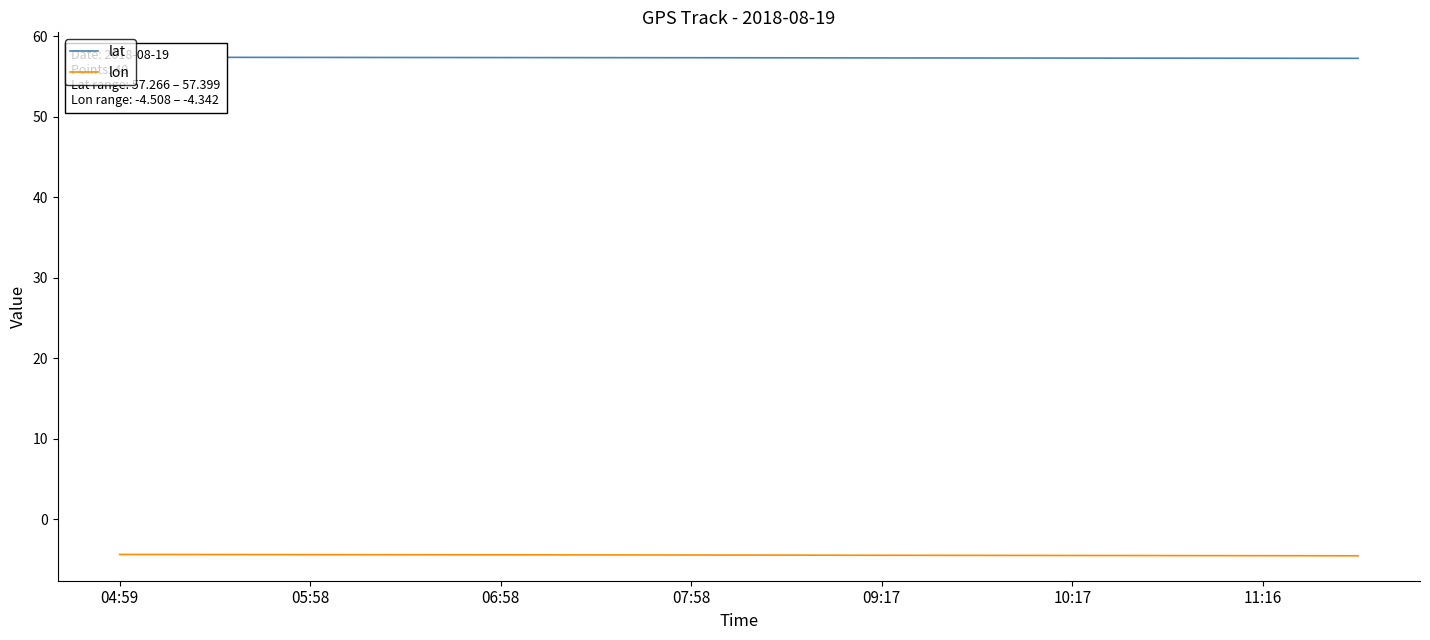

The value of lat at 22 is 57.3. True or false?

True